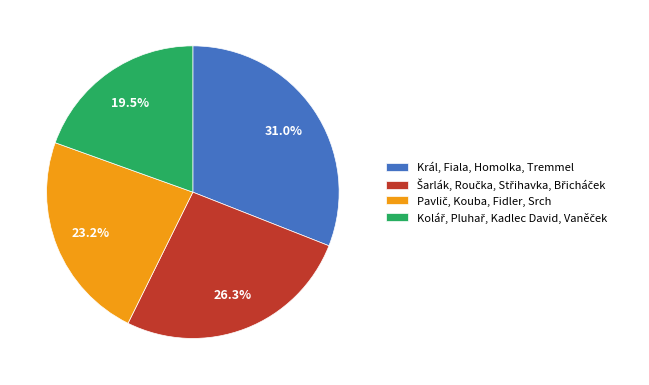

True or false: Král, Fiala, Homolka, Tremmel accounts for 31% of the total.

True